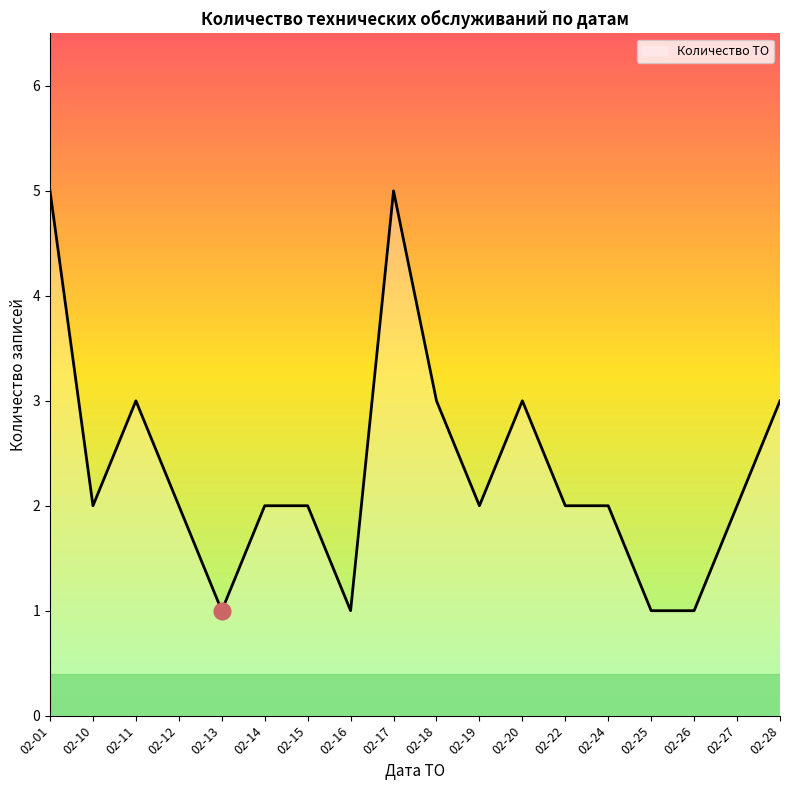

The chart shows a value of 5 at 02-01. True or false?

True